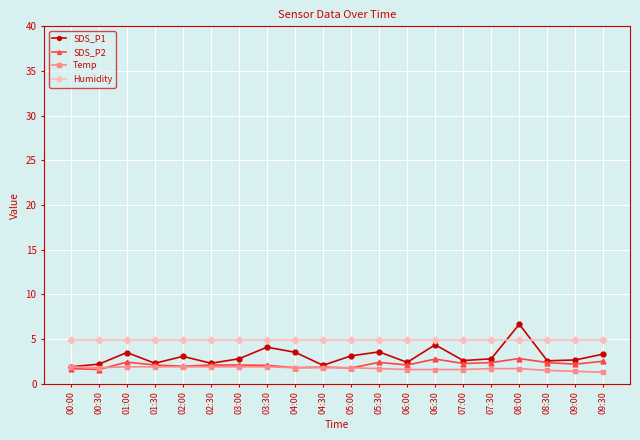

Which label corresponds to the largest value in the chart?

08:00